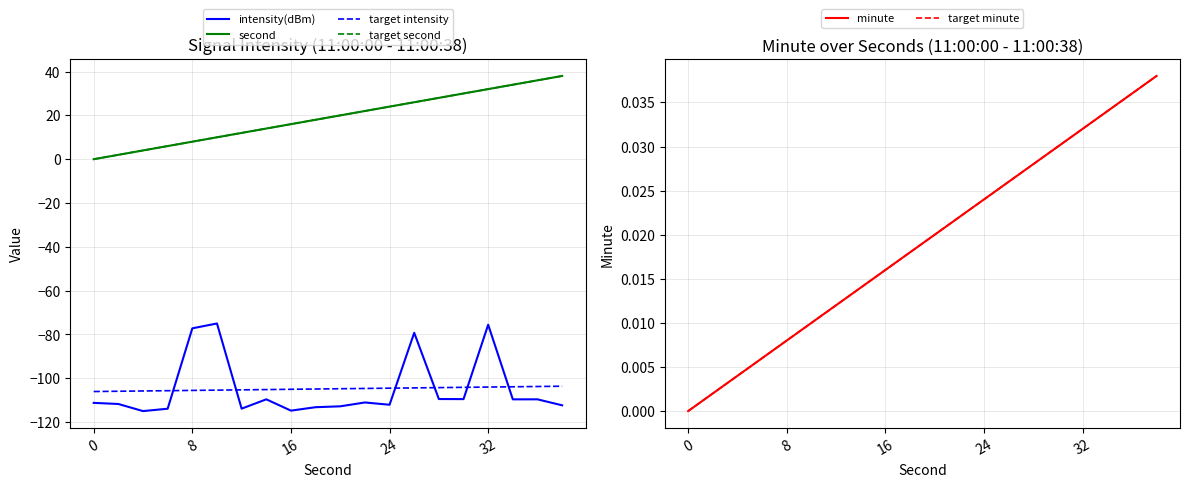

Which series changed the most between 11 and 12?

target second